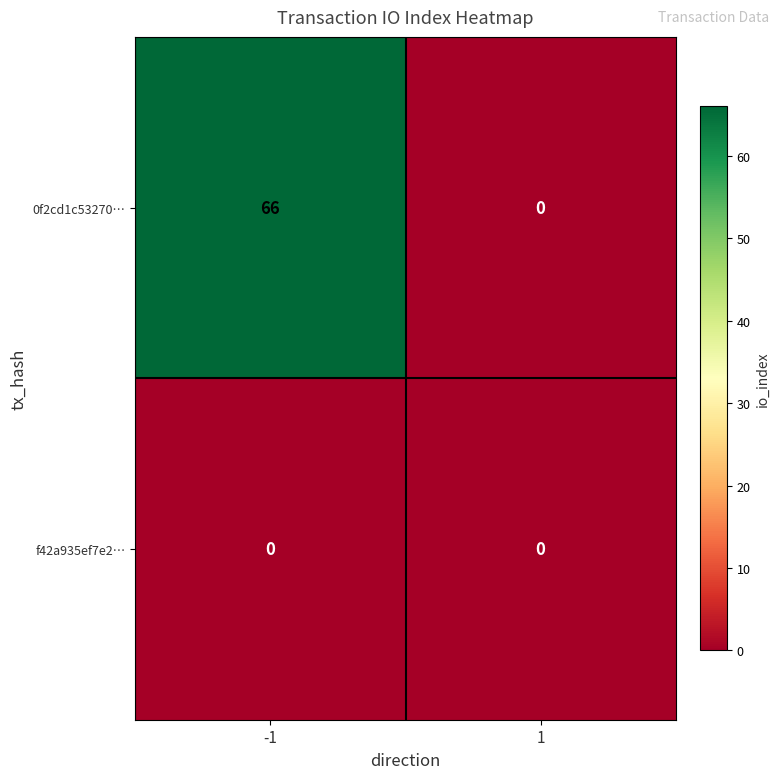

What is the spread (max minus min) of values at -1?

66